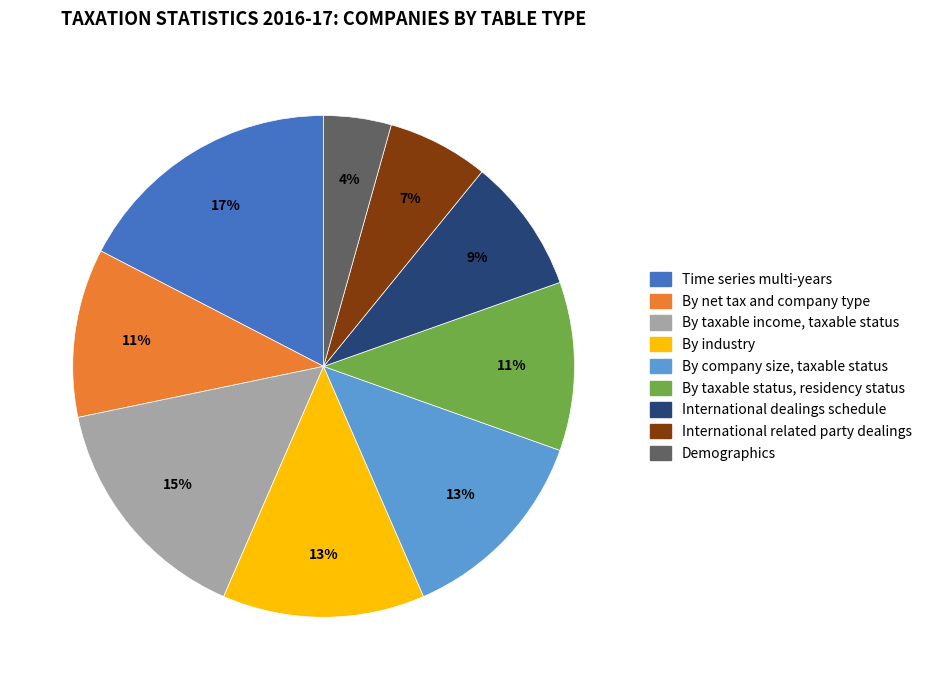

Is the sum of Time series multi-years and By taxable income, taxable status greater than half?

No